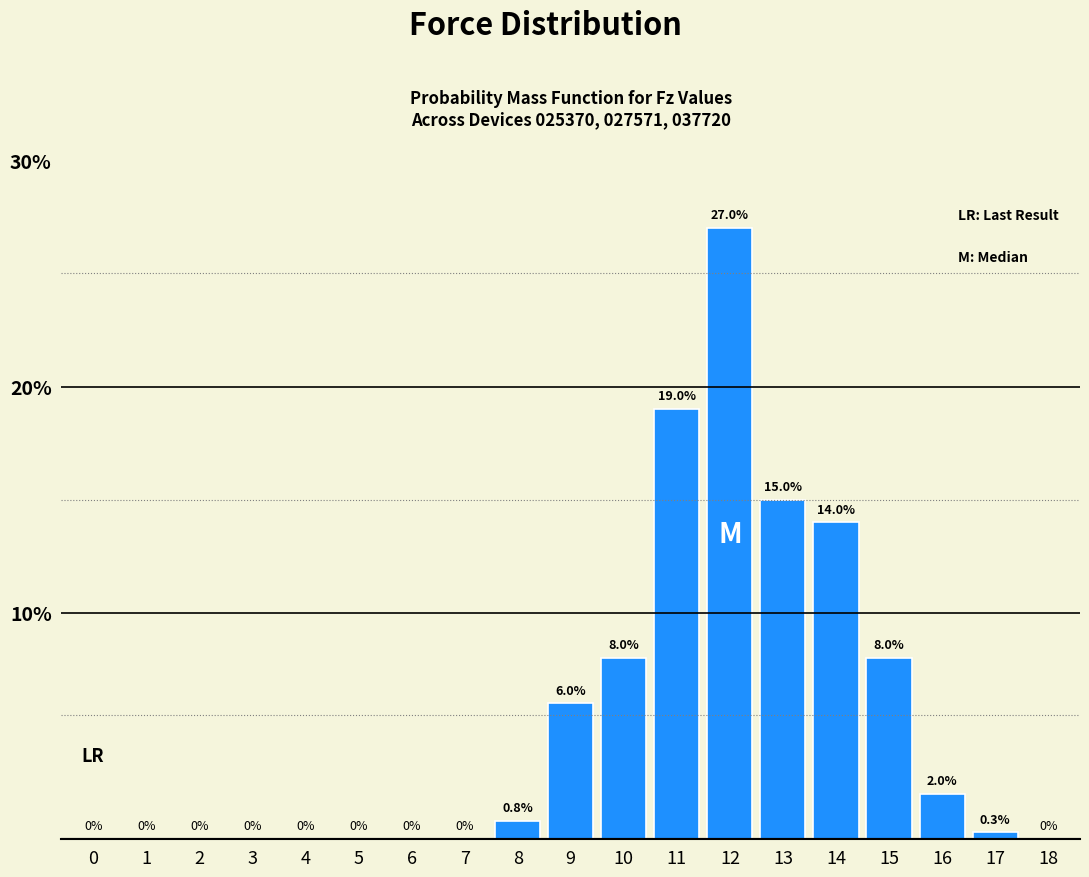

Reading right to left, transcribe all the data shown in this chart.

18=0.0	17=0.3	16=2.0	15=8.0	14=14.0	13=15.0	12=27.0	11=19.0	10=8.0	9=6.0	8=0.8	7=0.0	6=0.0	5=0.0	4=0.0	3=0.0	2=0.0	1=0.0	0=0.0